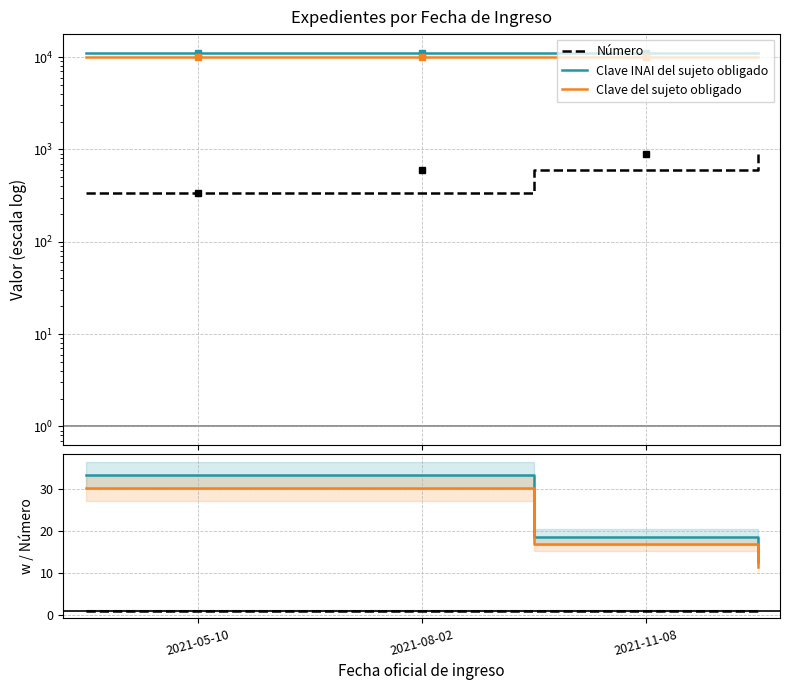

What are all the series names shown in the legend?

Número, Clave INAI del sujeto obligado, Clave del sujeto obligado